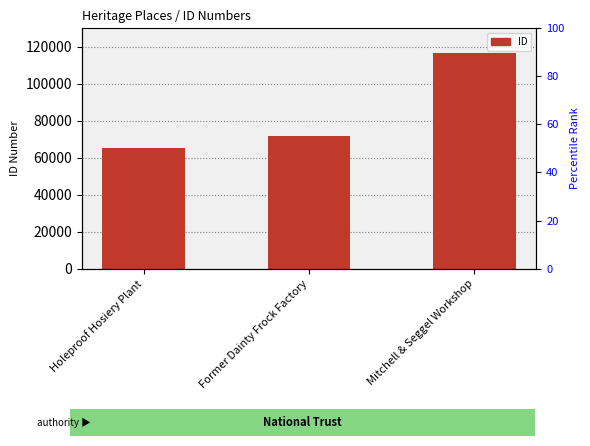

The chart shows a value of 29628 at Holeproof Hosiery Plant. True or false?

False